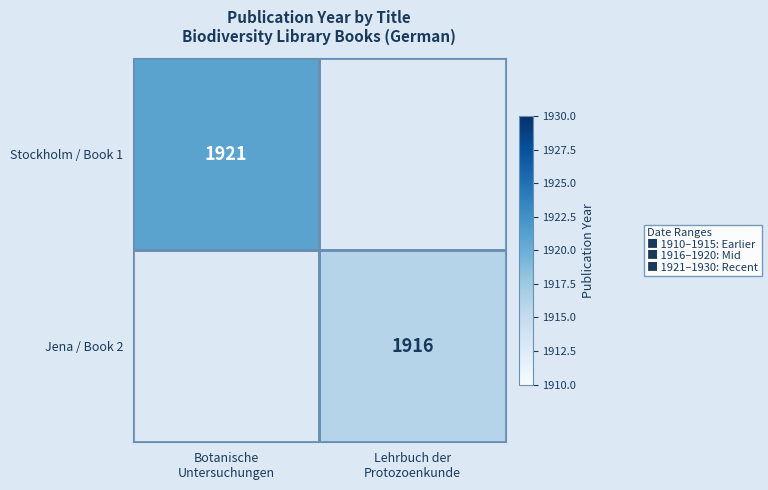

Which category has the lowest value in the Jena / Book 2 series?

Botanische Untersuchungen